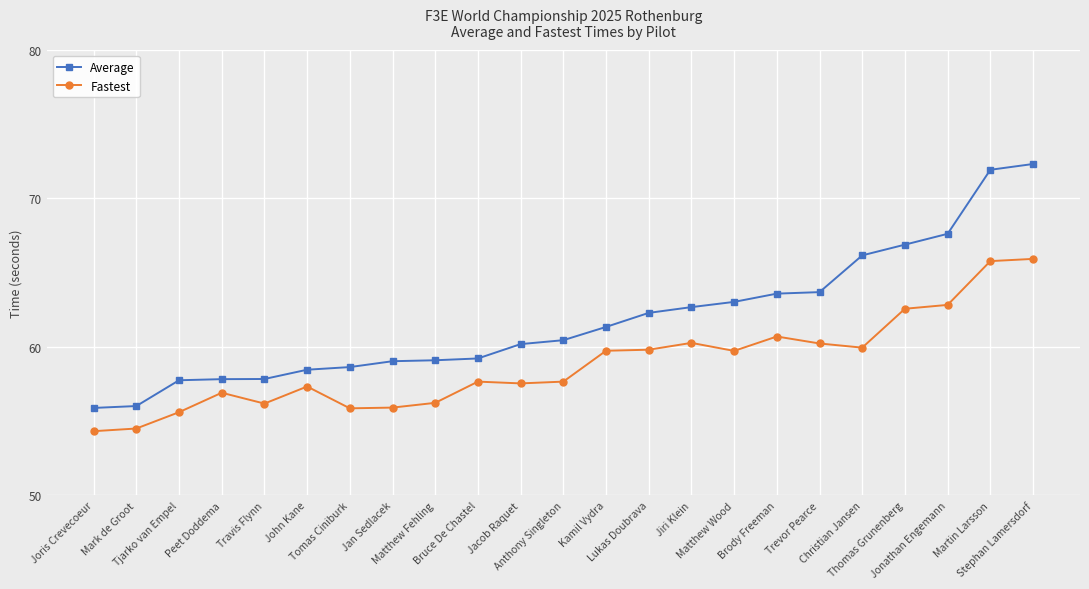

True or false: Fastest has more than 2 interior local peaks.

True